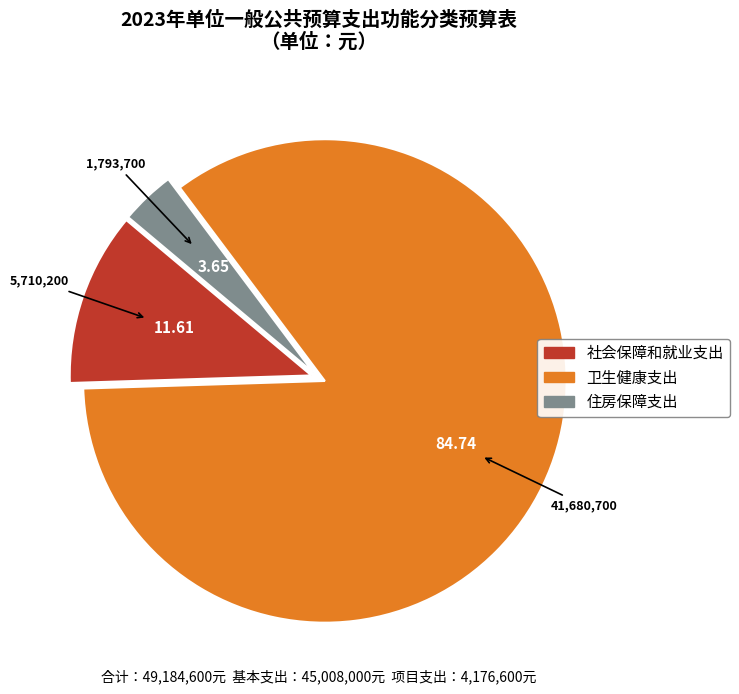

Which has a higher value, 社会保障和就业支出 or 卫生健康支出?

卫生健康支出